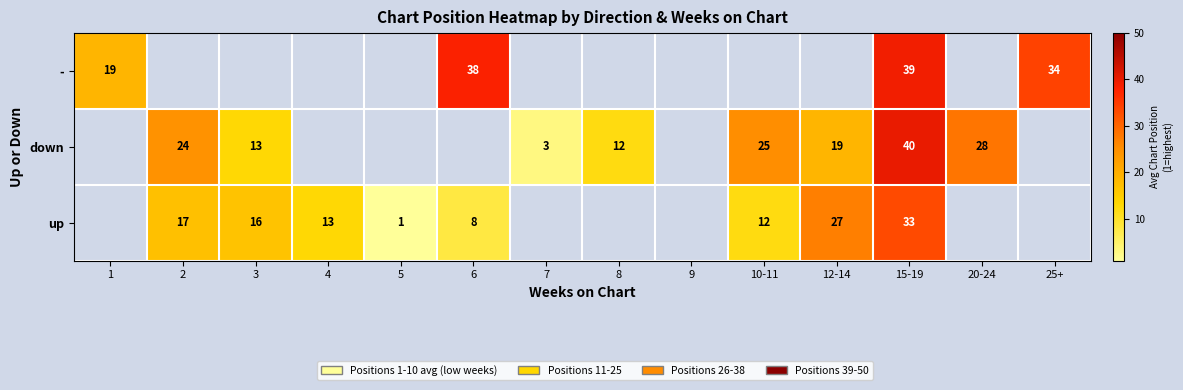

Which series changed the most between 1 and 25+?

-